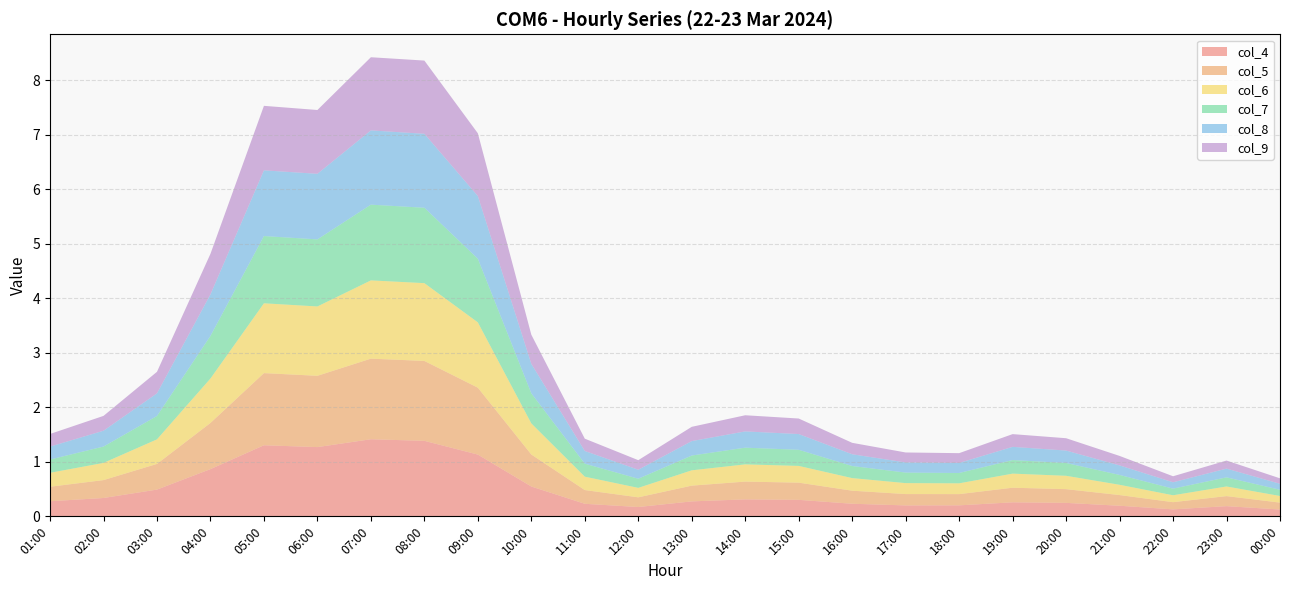

Reading left to right, extract all data points from this chart.

col_4: 0.3	0.3	0.5	0.9	1.3	1.3	1.4	1.4	1.1	0.5	0.2	0.2	0.3	0.3	0.3	0.2	0.2	0.2	0.3	0.2	0.2	0.1	0.2	0.1
col_5: 0.3	0.3	0.5	0.8	1.3	1.3	1.5	1.5	1.2	0.6	0.3	0.2	0.3	0.3	0.3	0.2	0.2	0.2	0.3	0.3	0.2	0.1	0.2	0.1
col_6: 0.3	0.3	0.5	0.8	1.3	1.3	1.4	1.4	1.2	0.6	0.2	0.2	0.3	0.3	0.3	0.2	0.2	0.2	0.3	0.2	0.2	0.1	0.2	0.1
col_7: 0.2	0.3	0.4	0.8	1.2	1.2	1.4	1.4	1.2	0.6	0.2	0.2	0.3	0.3	0.3	0.2	0.2	0.2	0.2	0.2	0.2	0.1	0.2	0.1
col_8: 0.2	0.3	0.4	0.8	1.2	1.2	1.4	1.4	1.2	0.5	0.2	0.2	0.3	0.3	0.3	0.2	0.2	0.2	0.2	0.2	0.2	0.1	0.2	0.1
col_9: 0.2	0.3	0.4	0.7	1.2	1.2	1.3	1.3	1.2	0.5	0.2	0.2	0.3	0.3	0.3	0.2	0.2	0.2	0.2	0.2	0.2	0.1	0.1	0.1